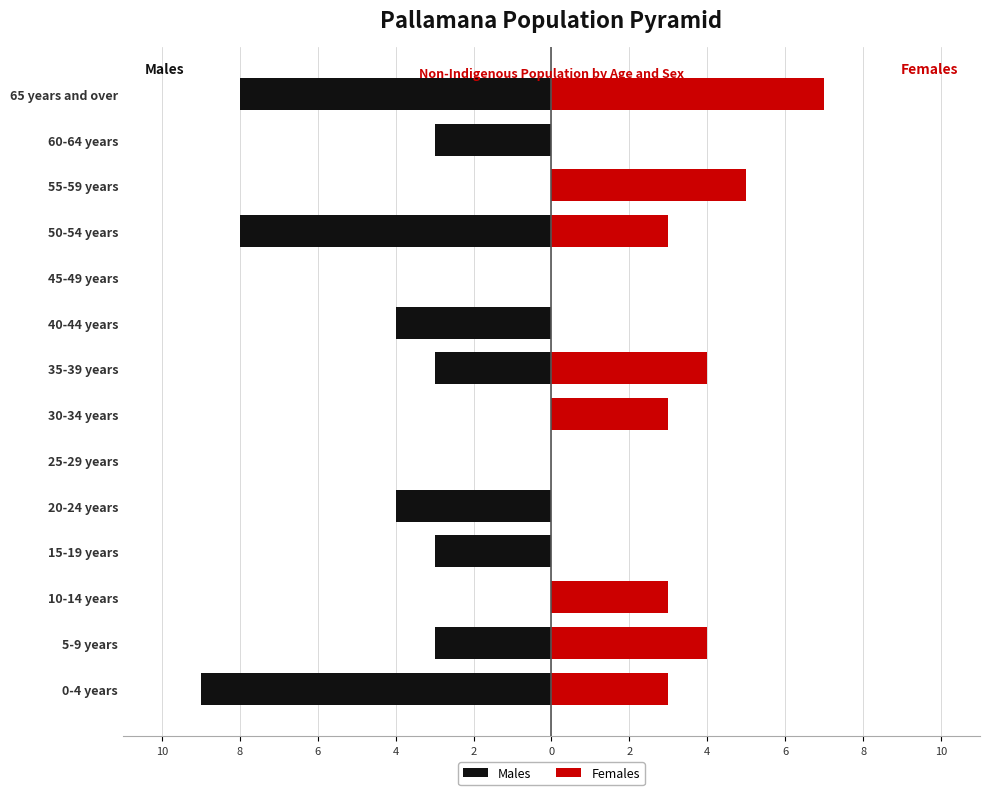

How many categories are shown in the chart?

14